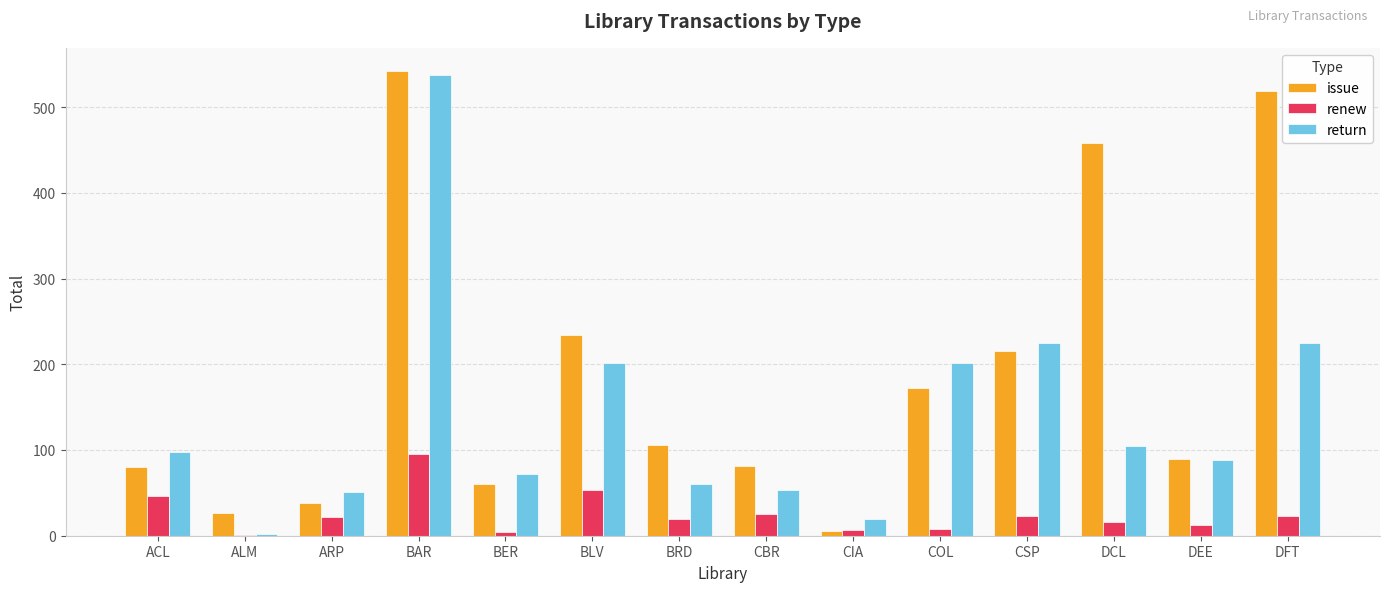

What value does the renew series have at BRD?

20